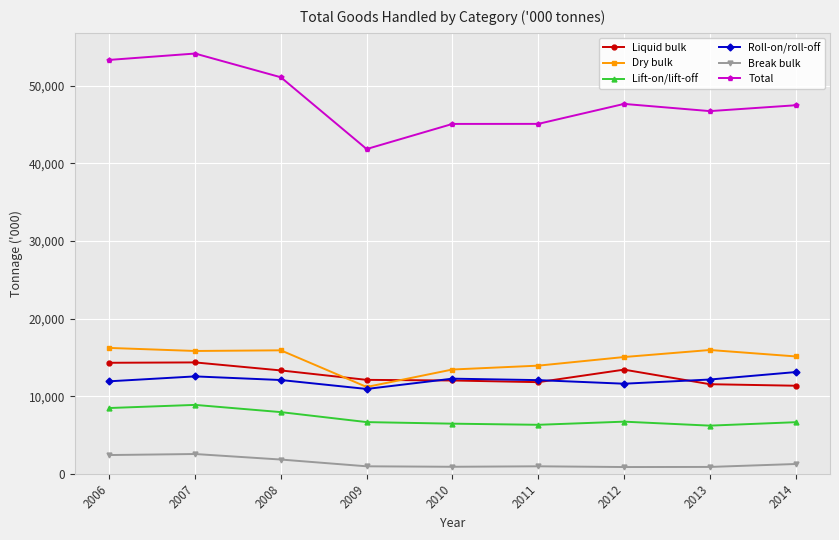

List the series in order of their peak value, highest first.

Total, Dry bulk, Liquid bulk, Roll-on/roll-off, Lift-on/lift-off, Break bulk